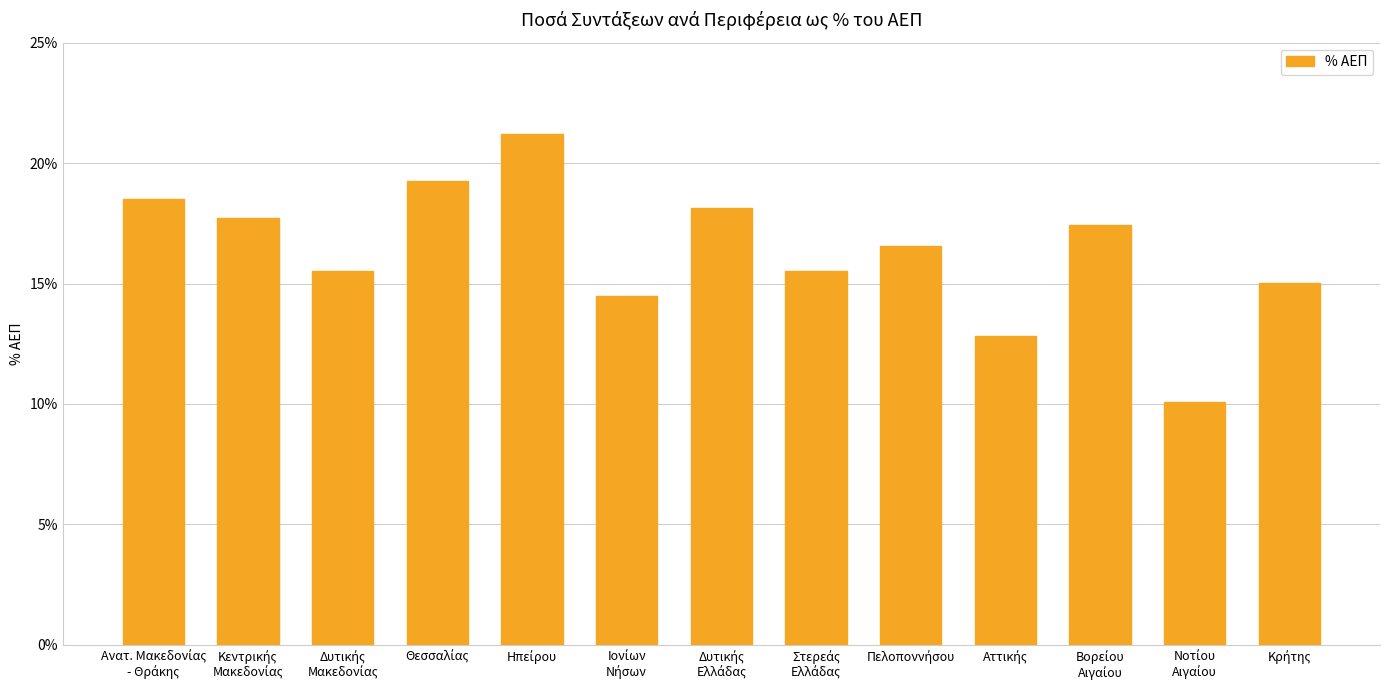

Rank the categories by value from lowest to highest.

Νοτίου
Αιγαίου, Αττικής, Ιονίων
Νήσων, Κρήτης, Δυτικής
Μακεδονίας, Στερεάς
Ελλάδας, Πελοποννήσου, Βορείου
Αιγαίου, Κεντρικής
Μακεδονίας, Δυτικής
Ελλάδας, Ανατ. Μακεδονίας
- Θράκης, Θεσσαλίας, Ηπείρου